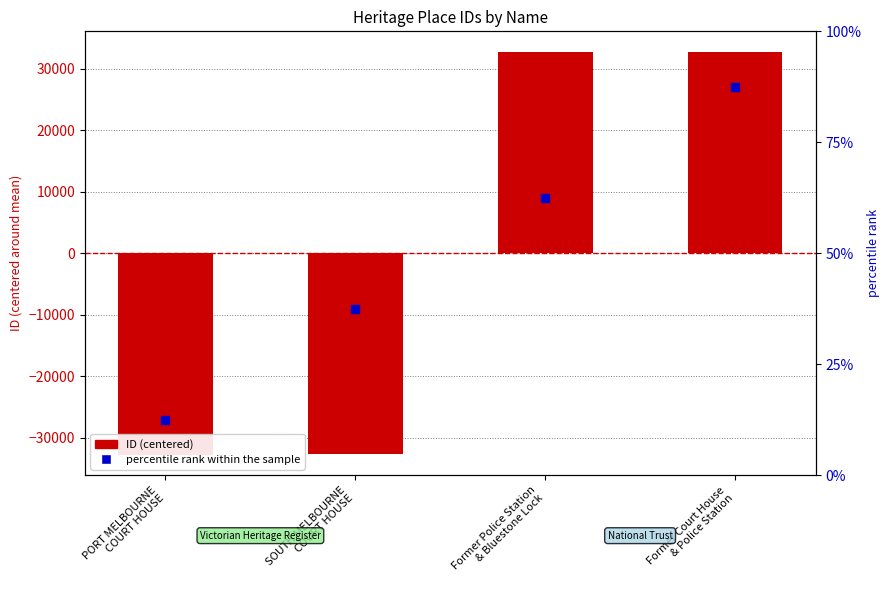

At how many categories does at least one series exceed -31759?

4